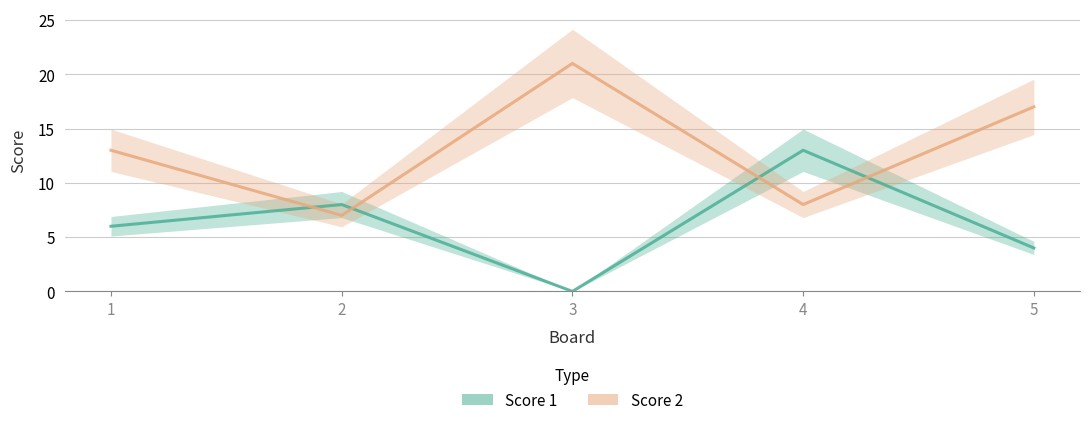

At how many categories does at least one series exceed 12?

4